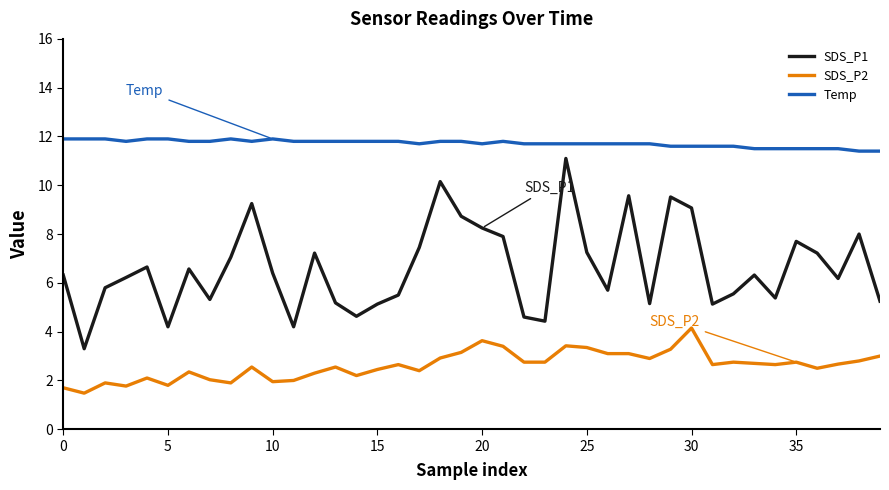

Does the chart display data point markers on the line(s)?

No